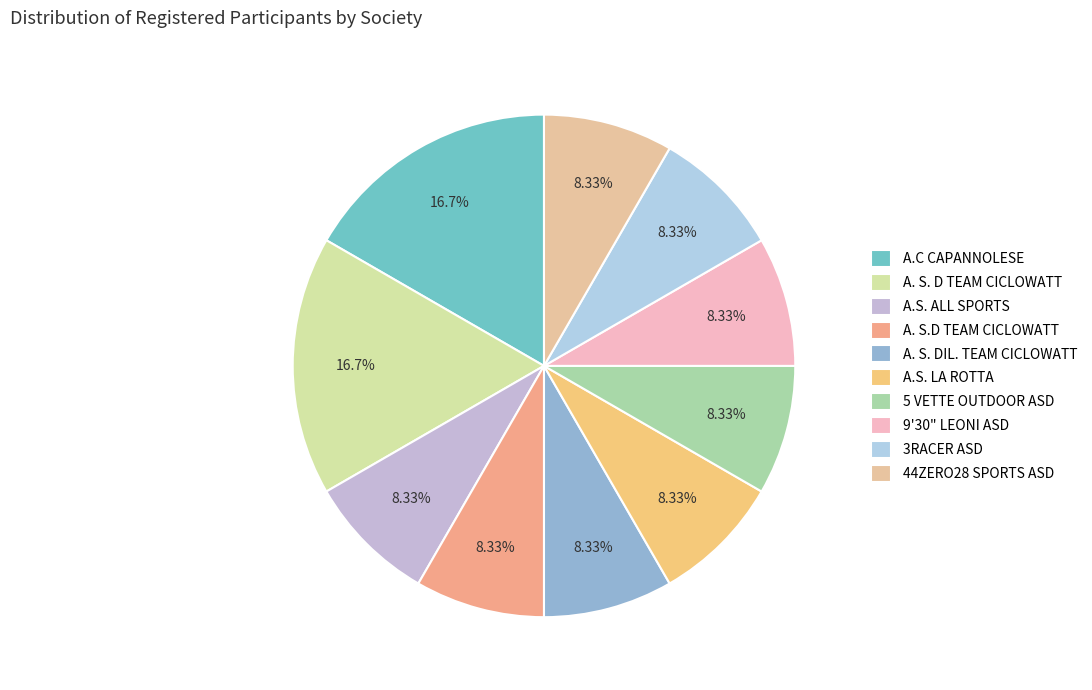

The A. S. D TEAM CICLOWATT slice represents 17% of the pie. True or false?

True